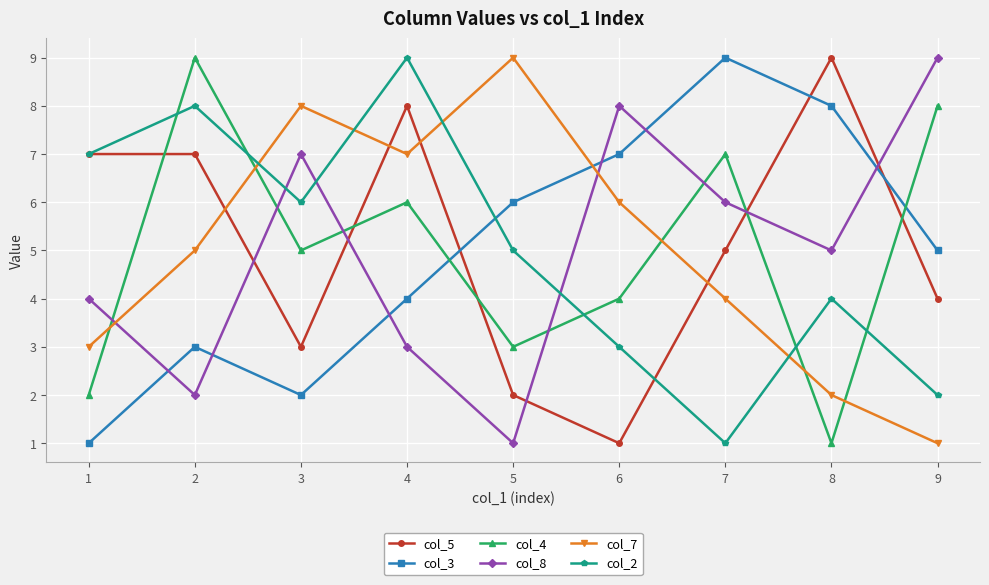

What is the greatest value displayed?

9